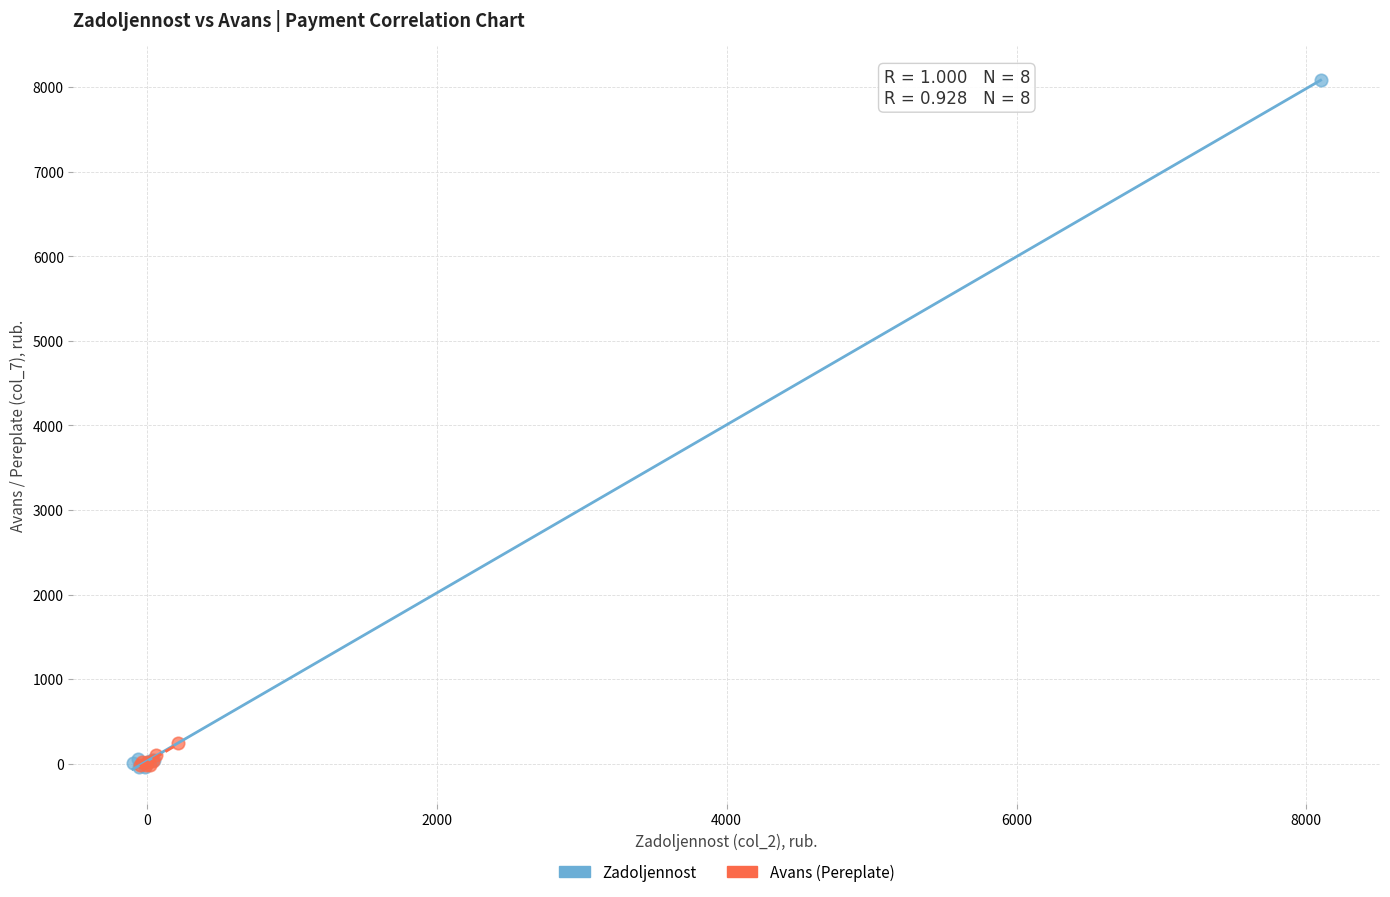

What are all the series names shown in the legend?

Zadoljennost, Avans (Pereplate)